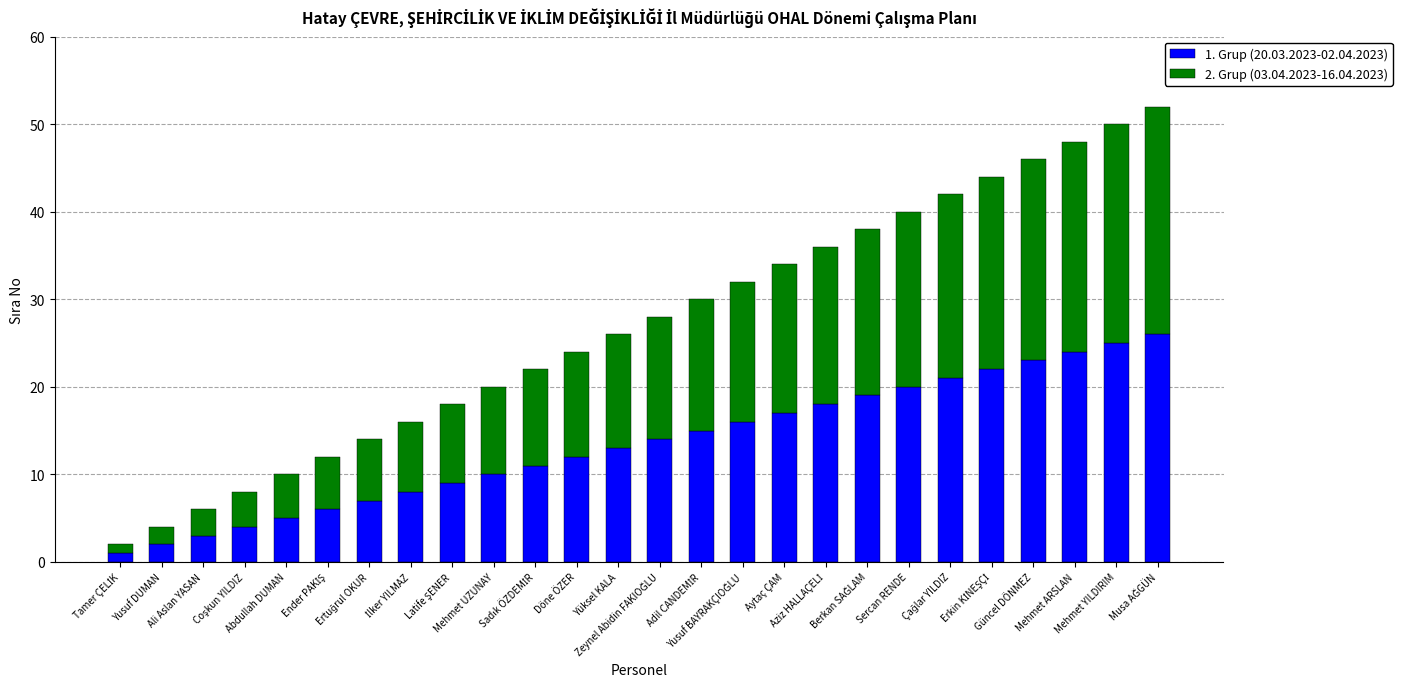

True or false: 2. Grup (03.04.2023-16.04.2023) has a value of 24 at Mehmet ARSLAN.

True